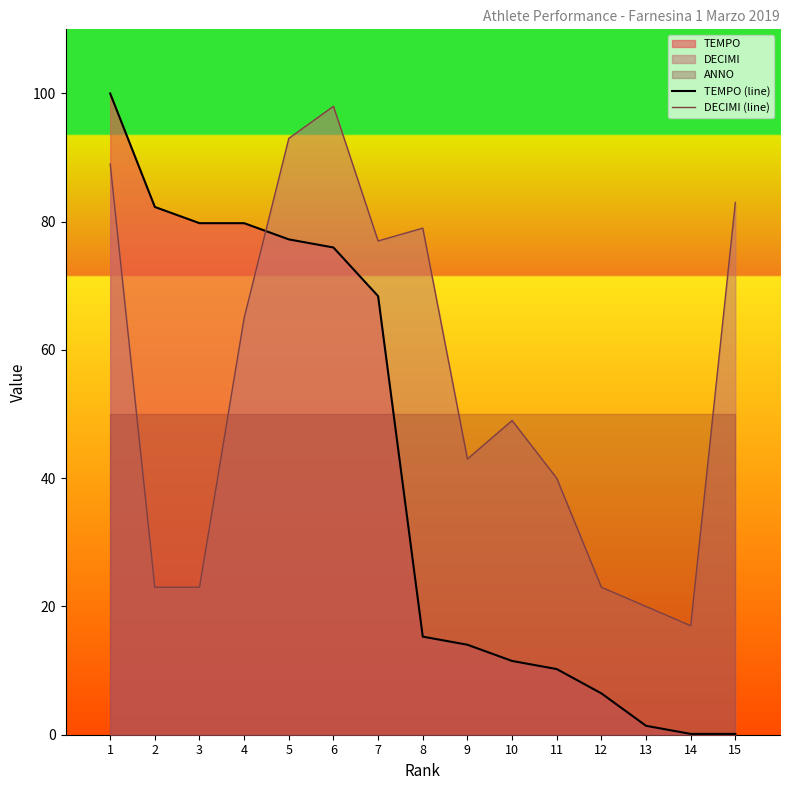

In DECIMI (line), how many points are higher than both neighbors (excluding endpoints)?

3